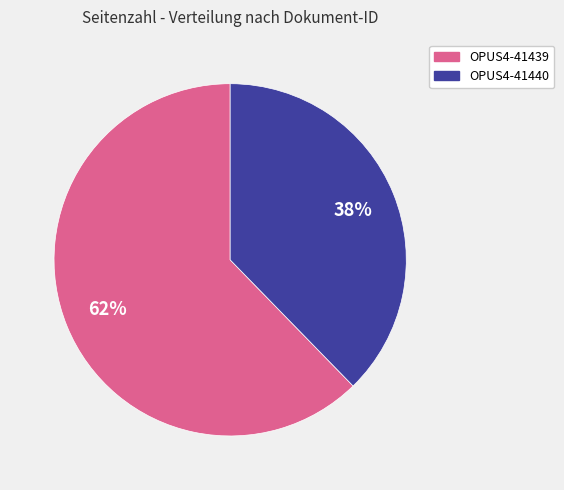

To the nearest percent, what percentage of the pie is OPUS4-41440?

38%